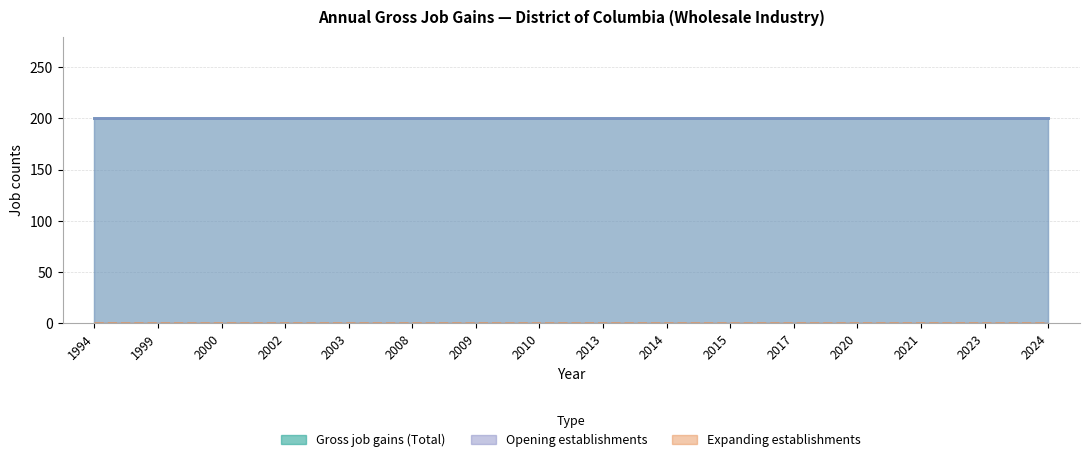

List the series in order of their peak value, lowest first.

Expanding establishments, Gross job gains (Total), Opening establishments